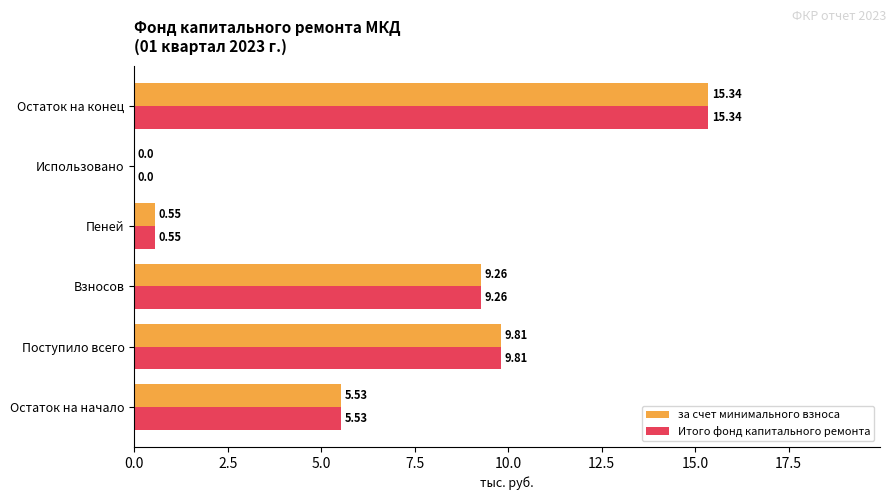

What is the sum of the за счет минимального взноса values at Поступило всего and Взносов?

19.1